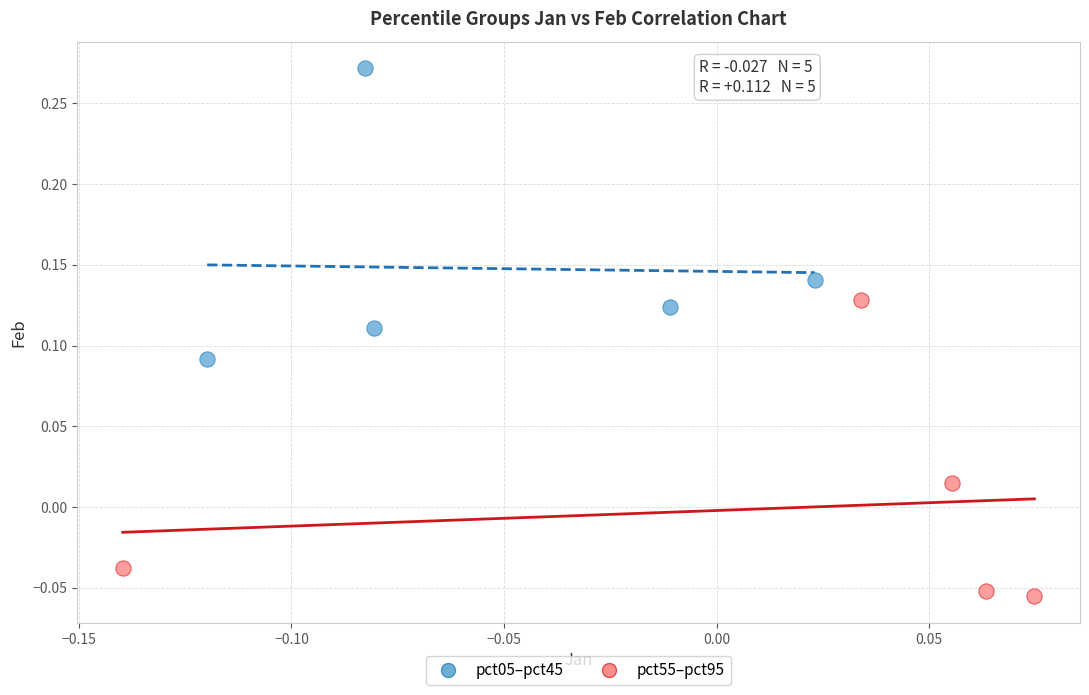

Which series reaches the minimum Y coordinate?

pct55–pct95